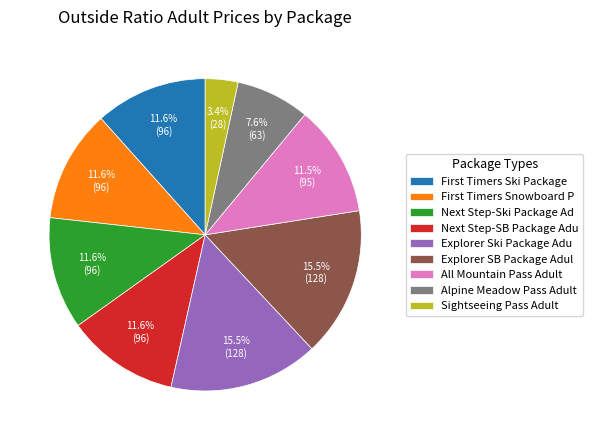

Does any single category account for the majority?

No